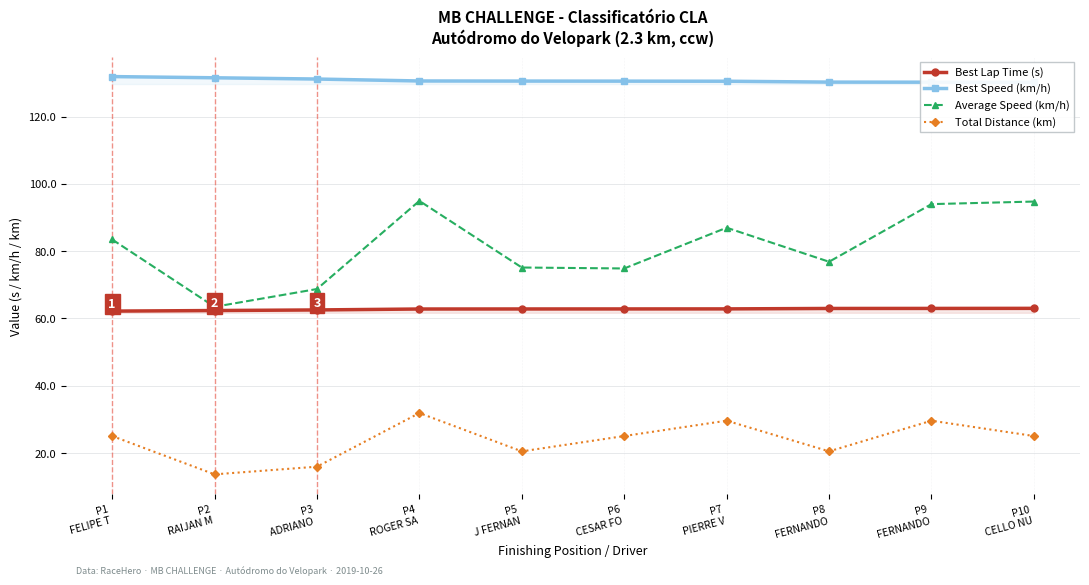

True or false: Best Lap Time (s) and Total Distance (km) cross at least once.

False